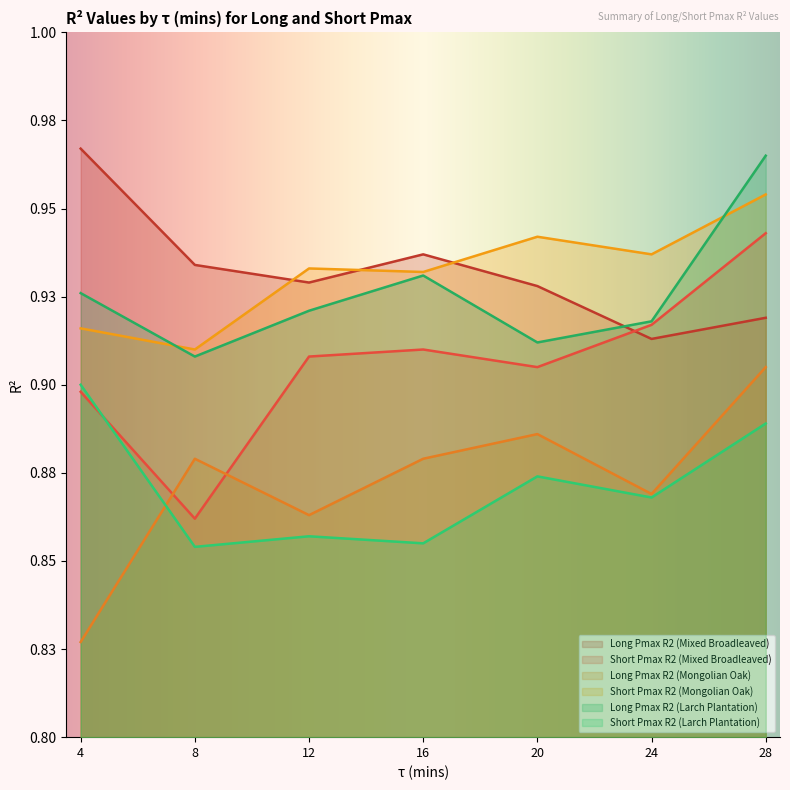

What is the sum of all Short Pmax R2 (Mixed Broadleaved) values?

6.3